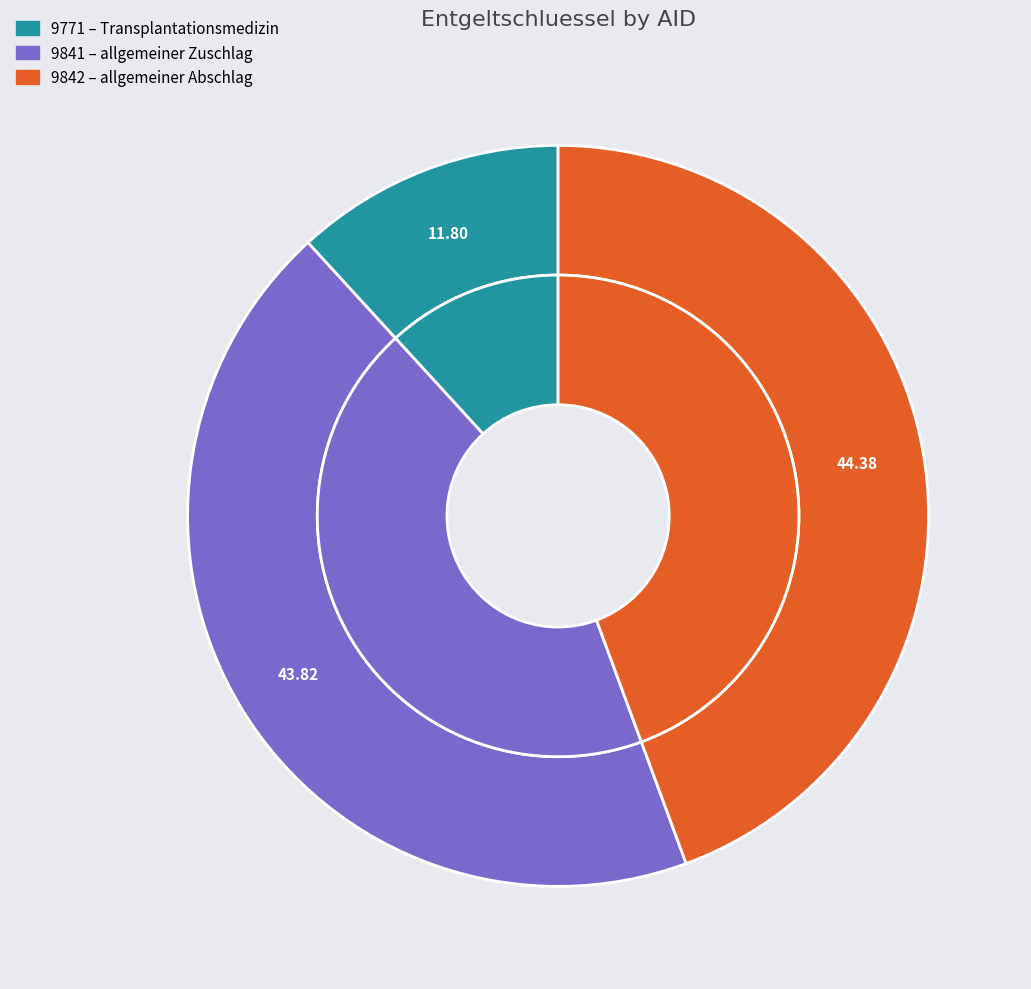

Count the number of slices in the pie.

3